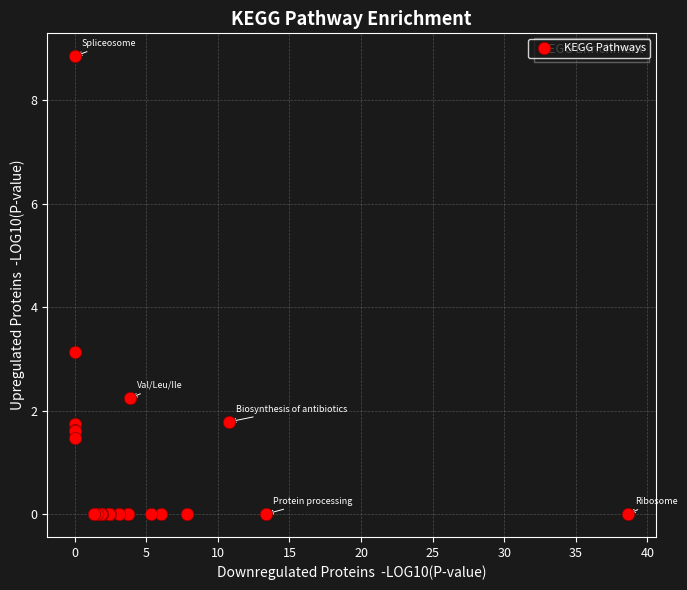

What Y value in the scatter plot is closest to 4?

3.1